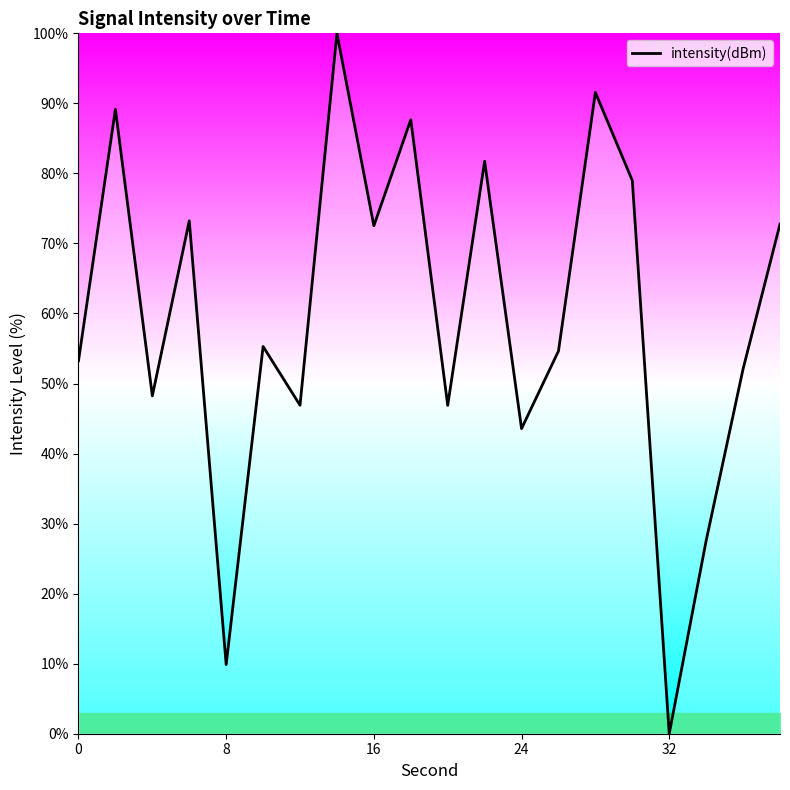

Count the number of categories in the chart.

20